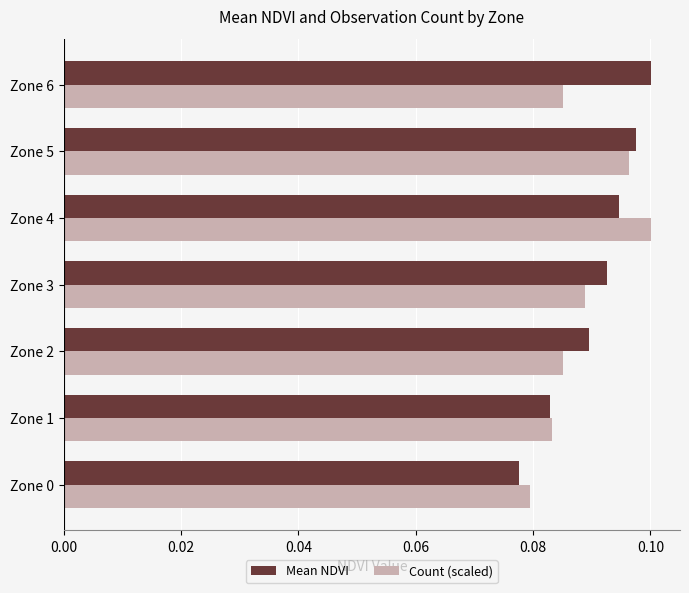

Rank the series at Zone 6 from highest to lowest value.

Mean NDVI, Count (scaled)